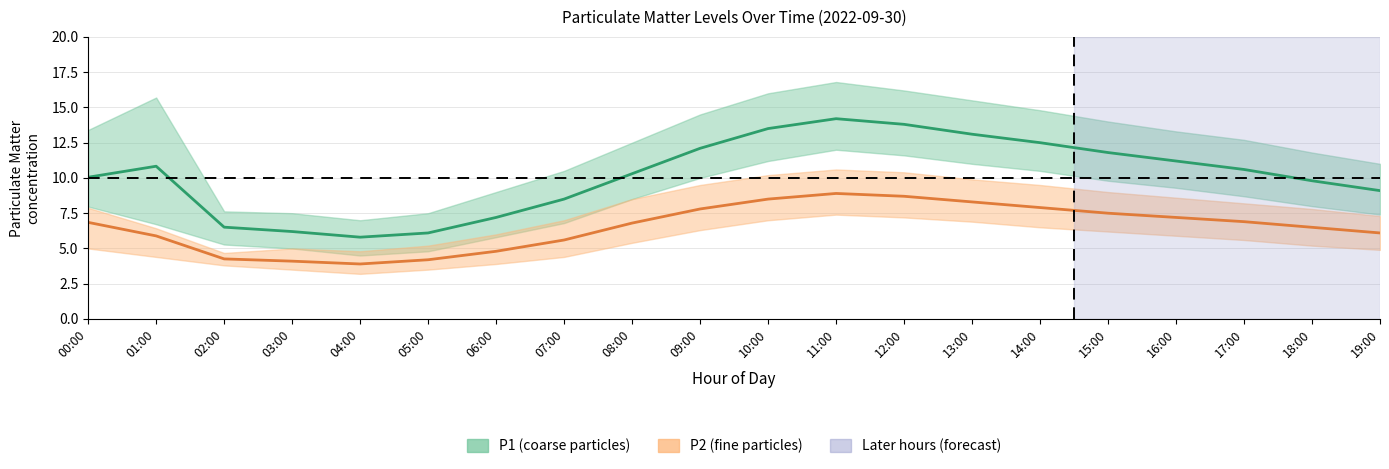

Where is P1 mean nearest to the value 10?

00:00